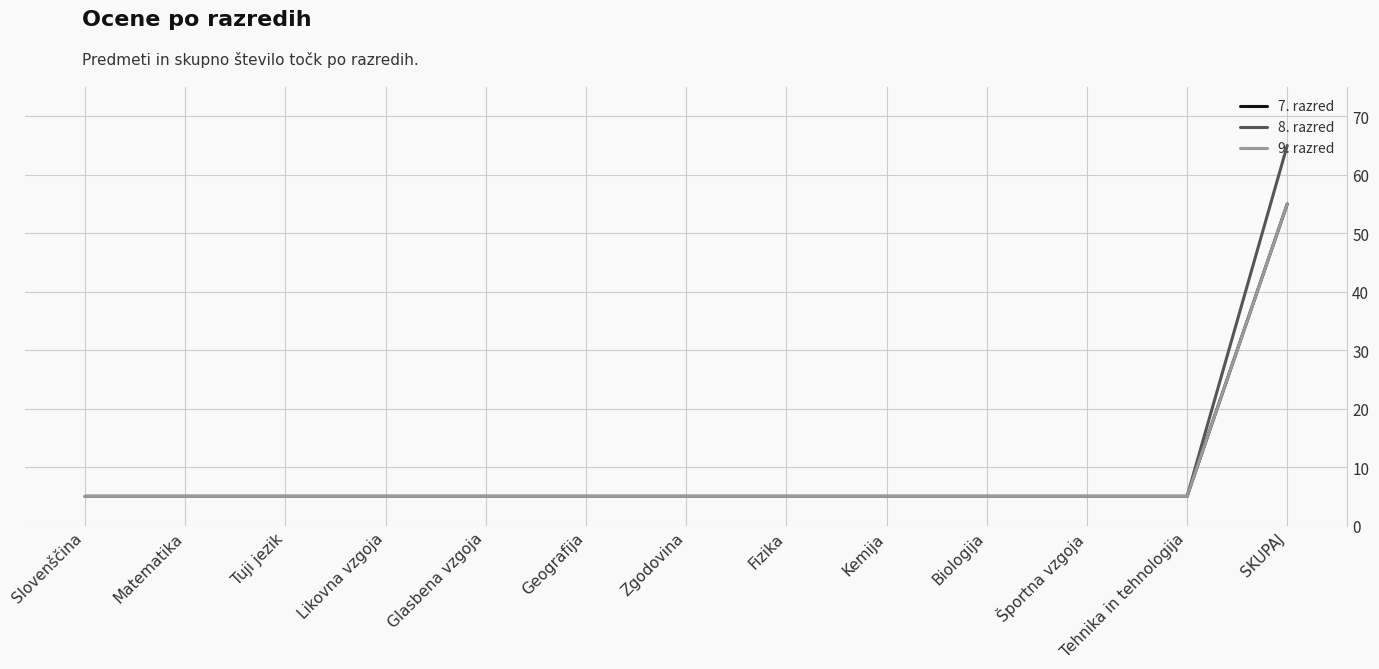

Rank the categories by 8. razred value from lowest to highest.

Slovenščina, Matematika, Tuji jezik, Likovna vzgoja, Glasbena vzgoja, Geografija, Zgodovina, Fizika, Kemija, Biologija, Športna vzgoja, Tehnika in tehnologija, SKUPAJ